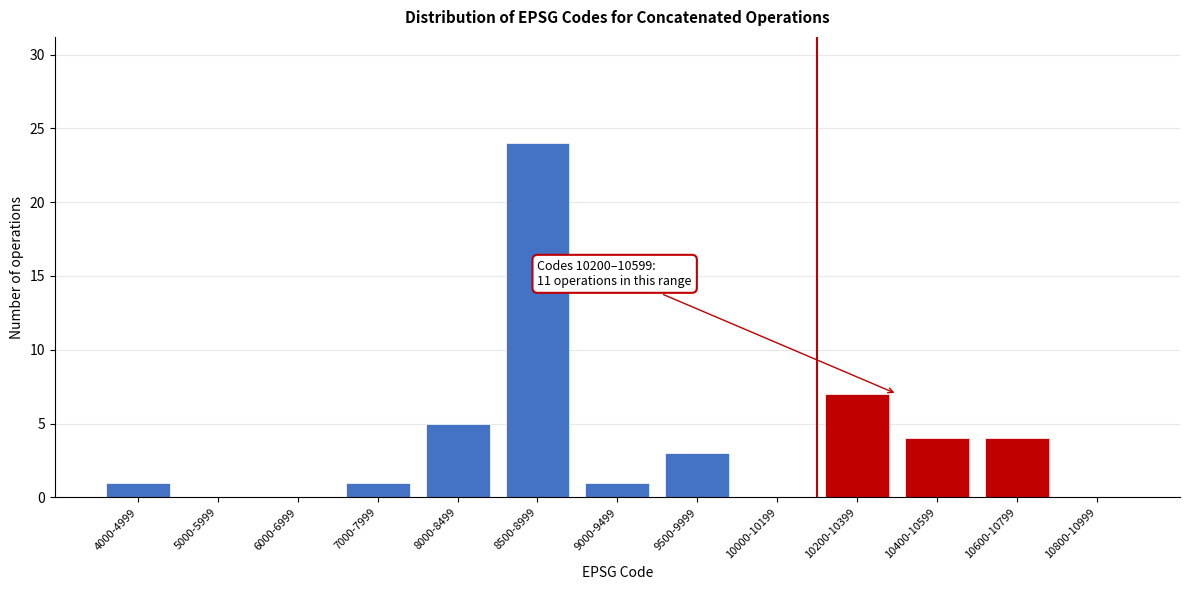

What is the sum of all values?

50